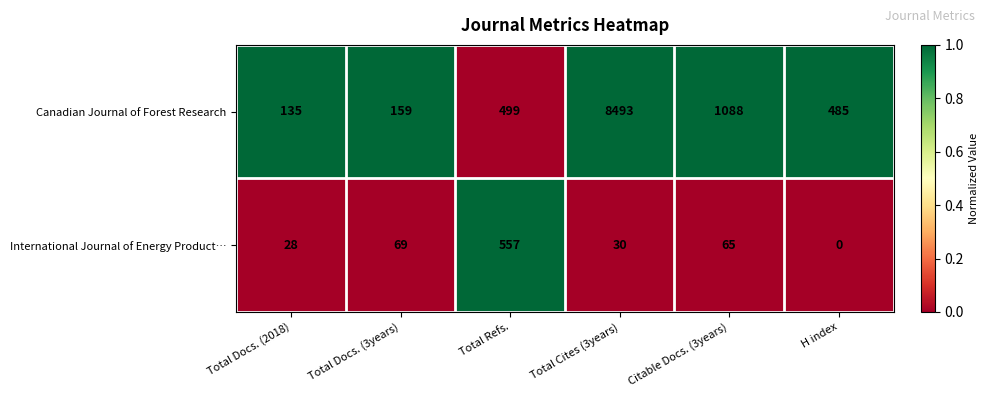

Which series changed the most between Total Docs. (3years) and H index?

Canadian Journal of Forest Research